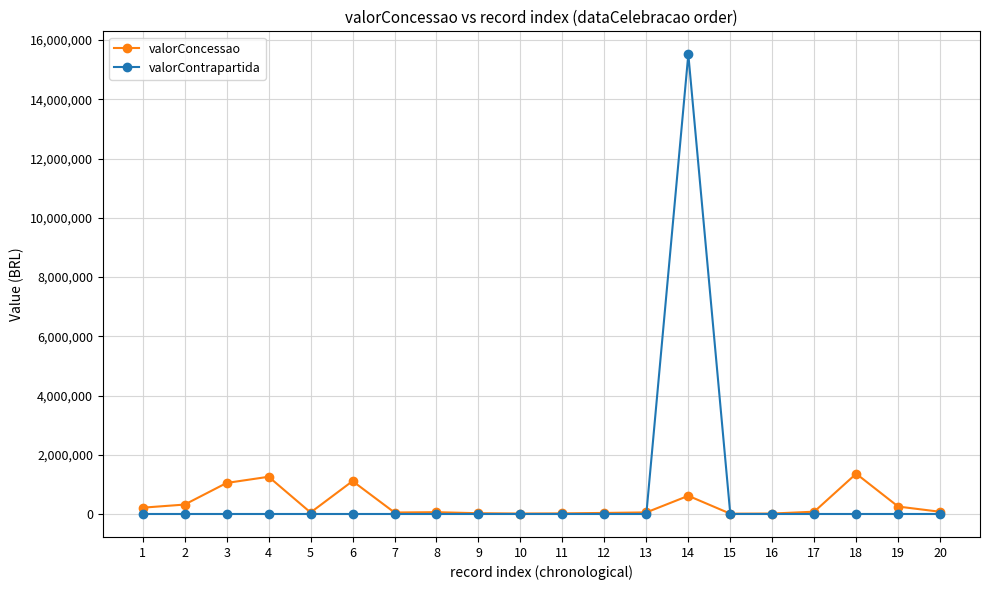

How many values in the valorContrapartida series exceed 0?

1